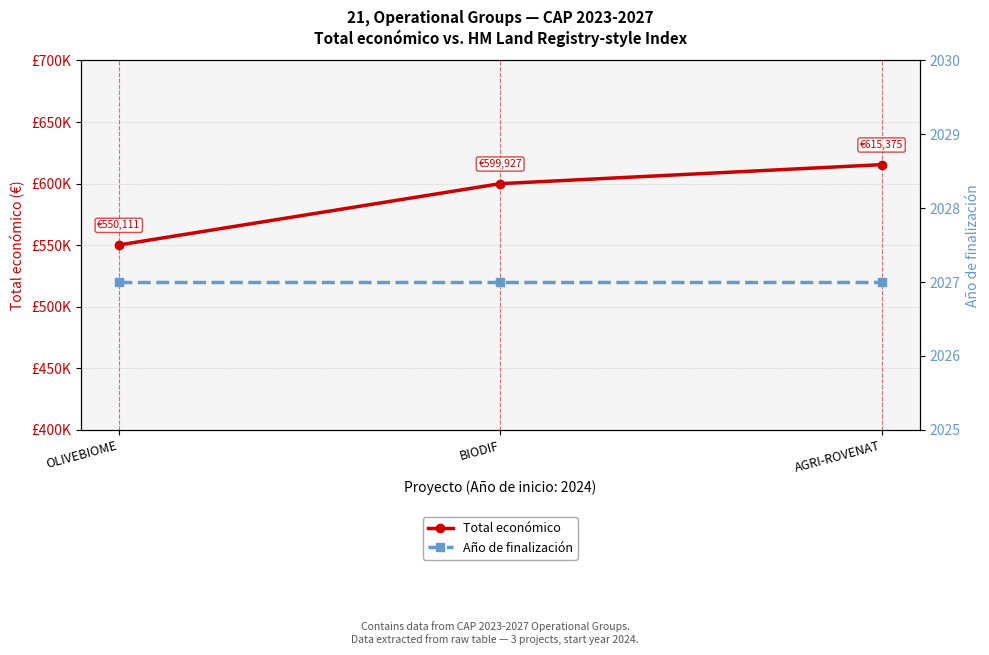

Is it true that Año de finalización equals 2027 at BIODIF?

True